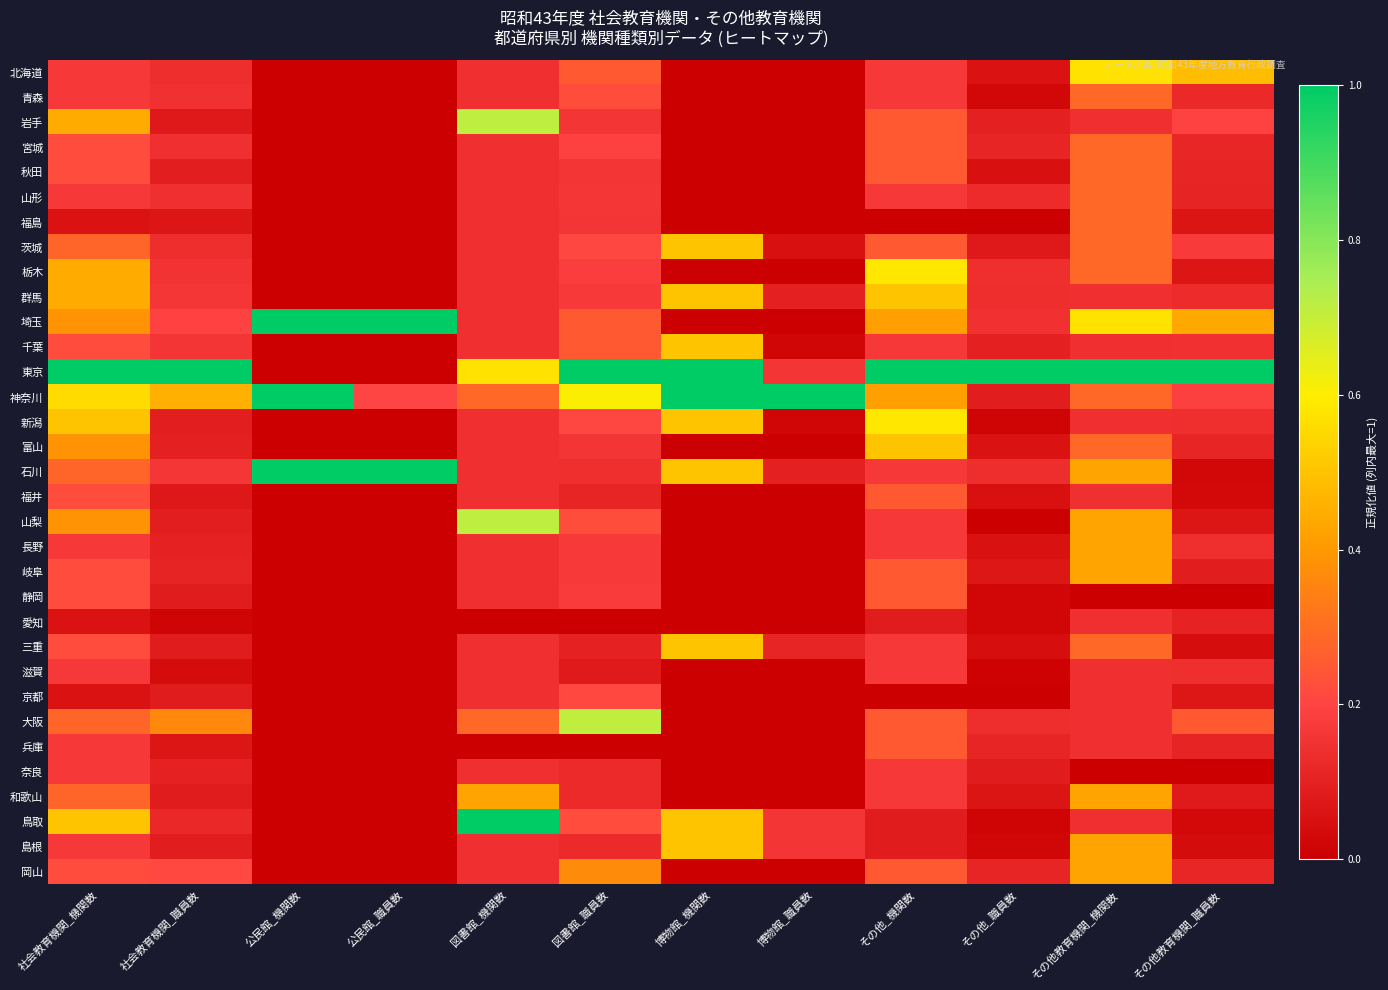

What is the total value across all series at 博物館_機関数?

6.0